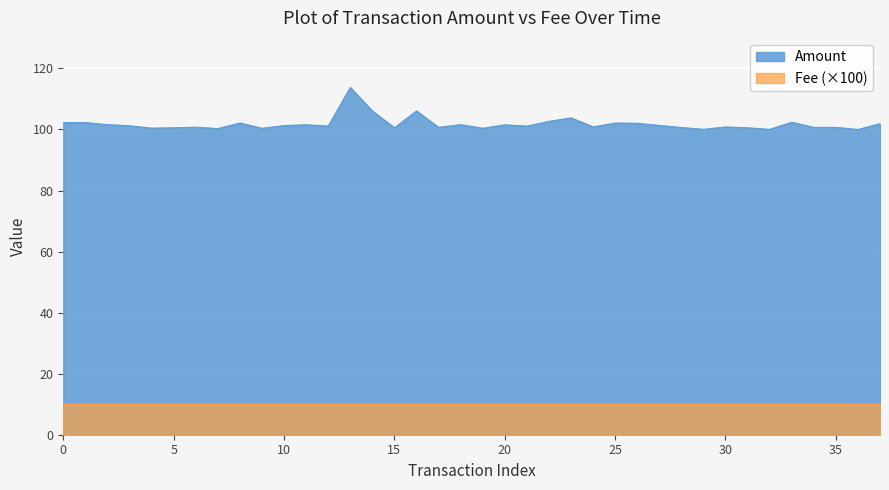

True or false: the data has more than 2 interior local peaks.

True